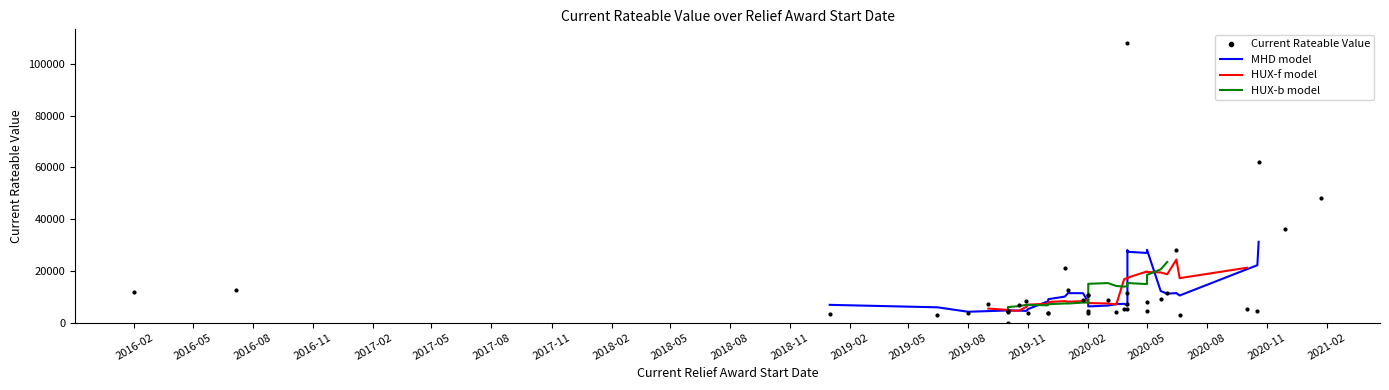

Between 2019-10-01 and 2019-08-01, which is larger?

2019-10-01